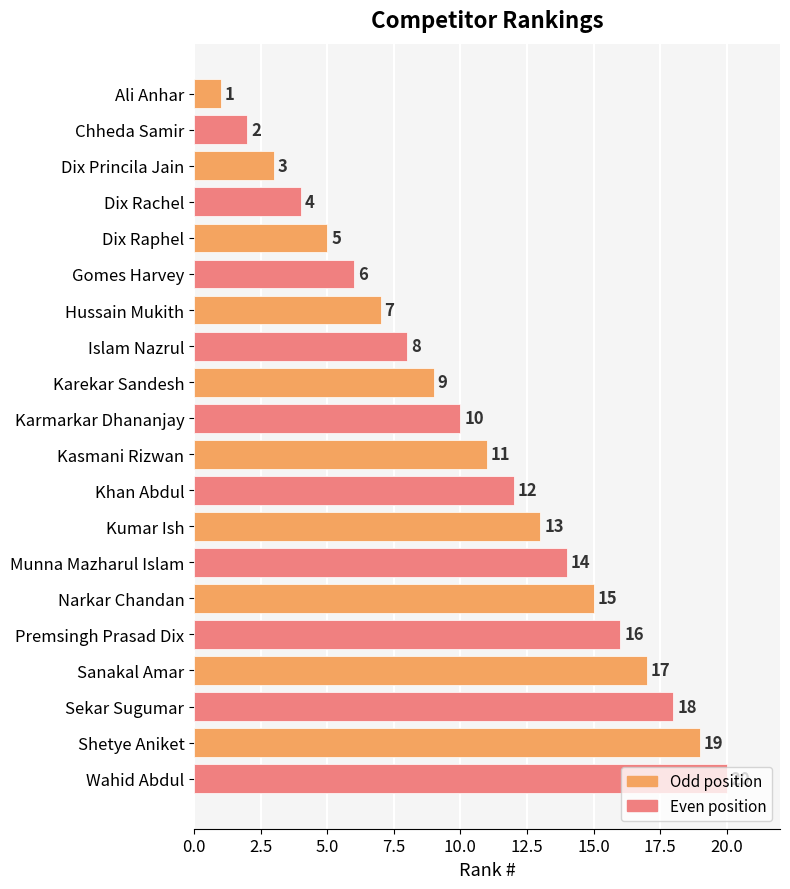

The chart shows a value of 6 at Narkar Chandan. True or false?

False